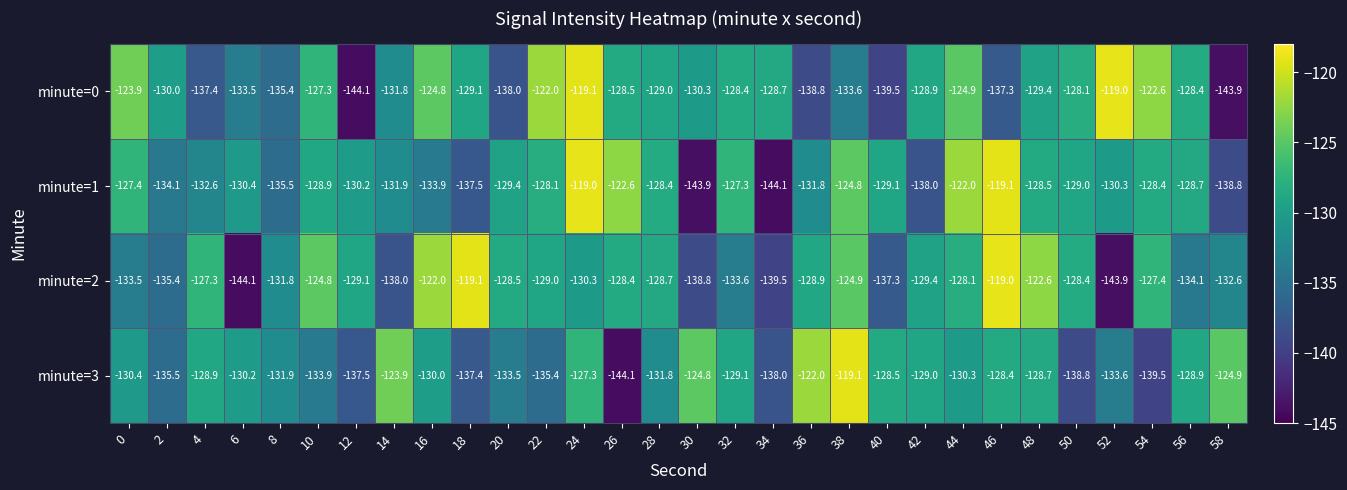

What is the difference between the minute=3 values at 42 and 24?

1.7